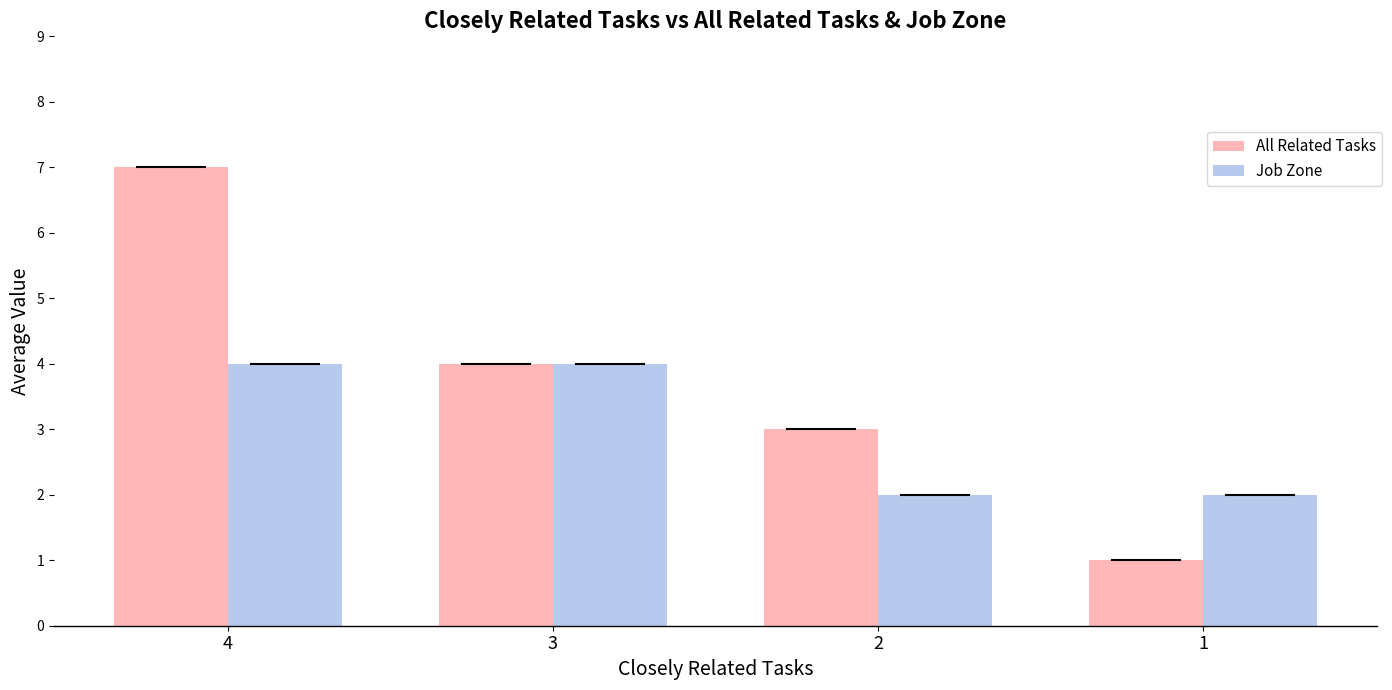

How many bars are there in each group?

2